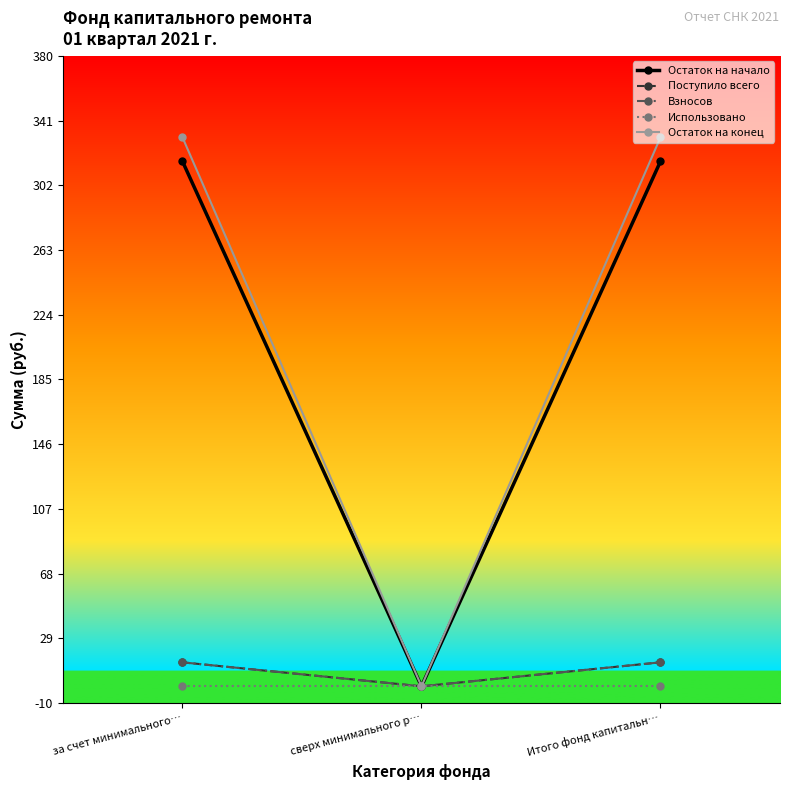

What is the spread (max minus min) of values at за счет минимального…?

330.9